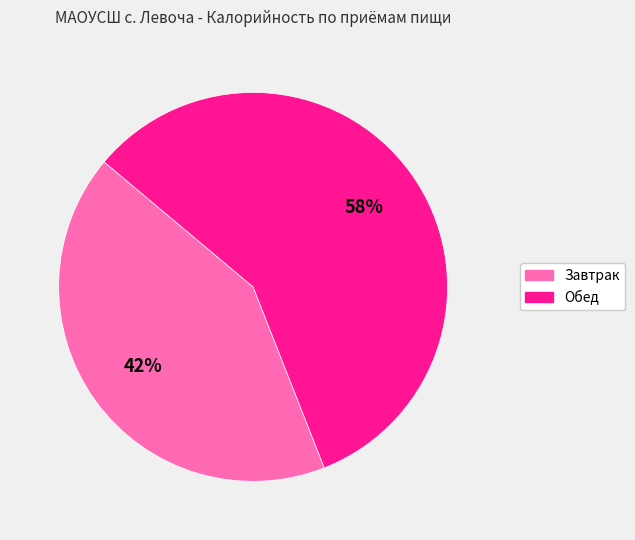

How many slices are in this pie chart?

2